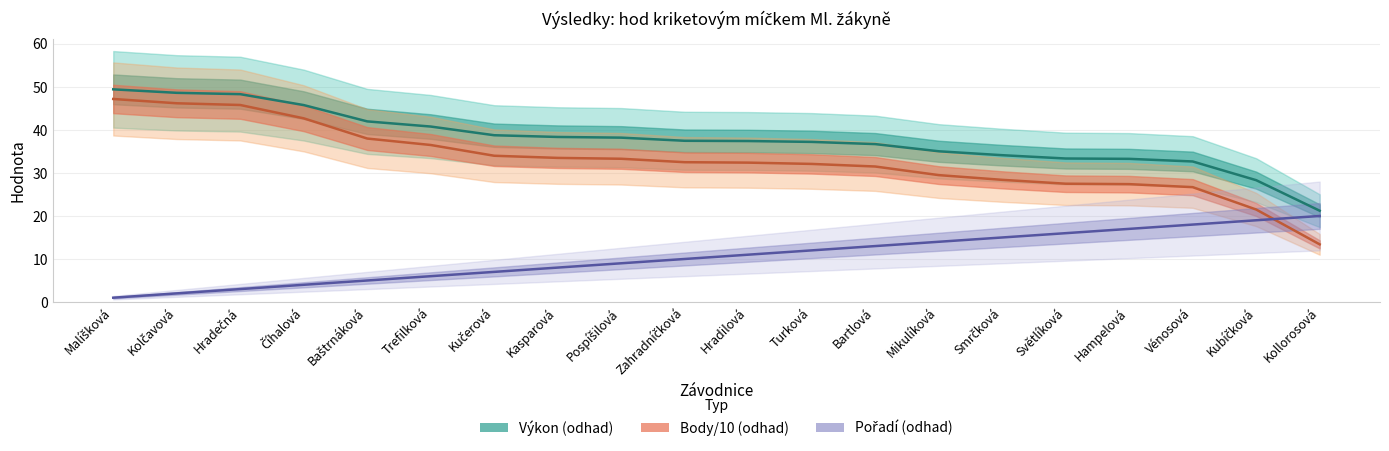

What is the label of the 7th point from the right?

Mikulíková